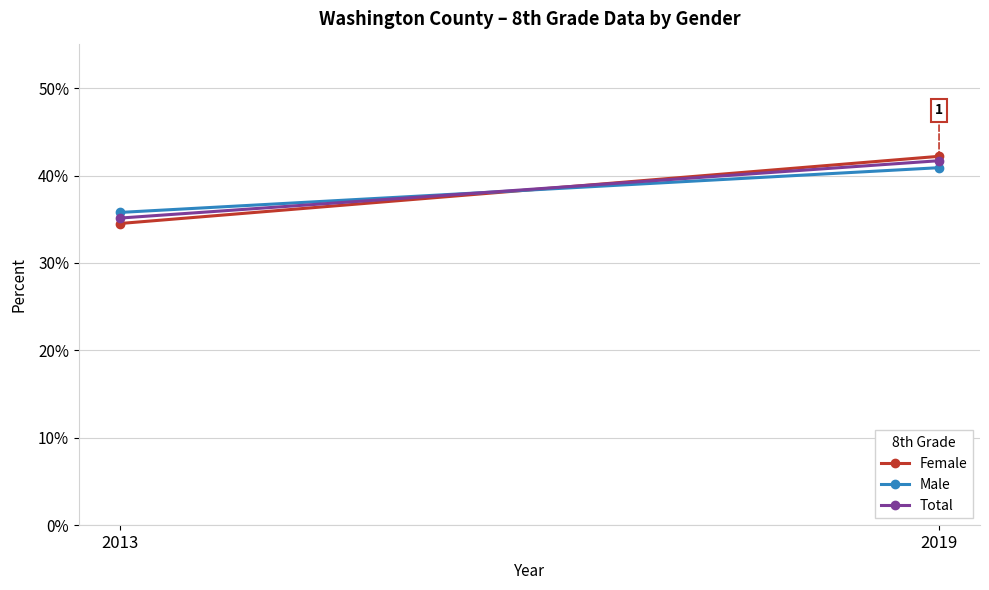

At how many categories does at least one series exceed 0?

2